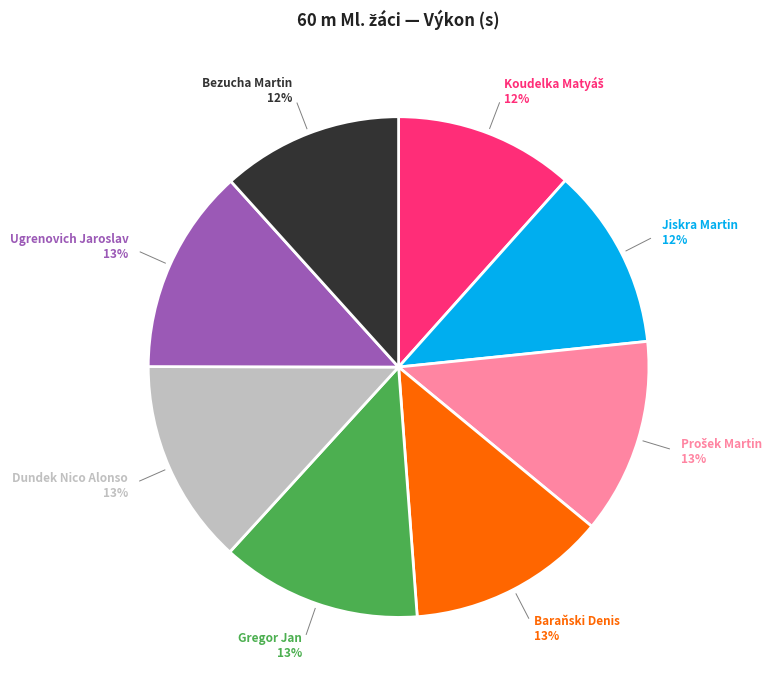

To the nearest percent, what is the average slice percentage?

12%